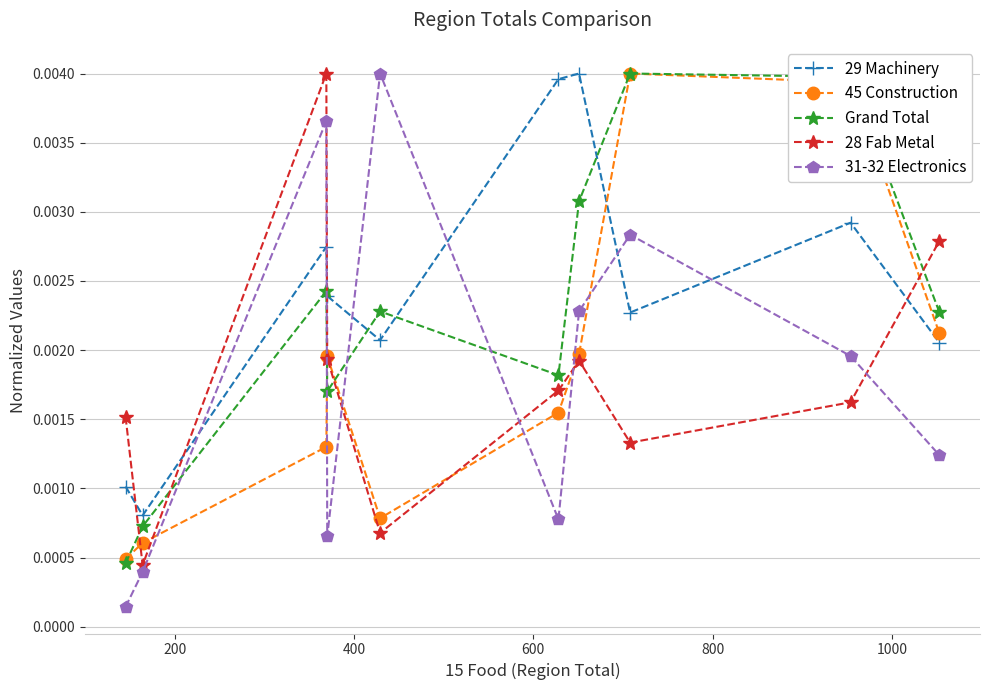

Which series has the largest total across all categories?

29 Machinery